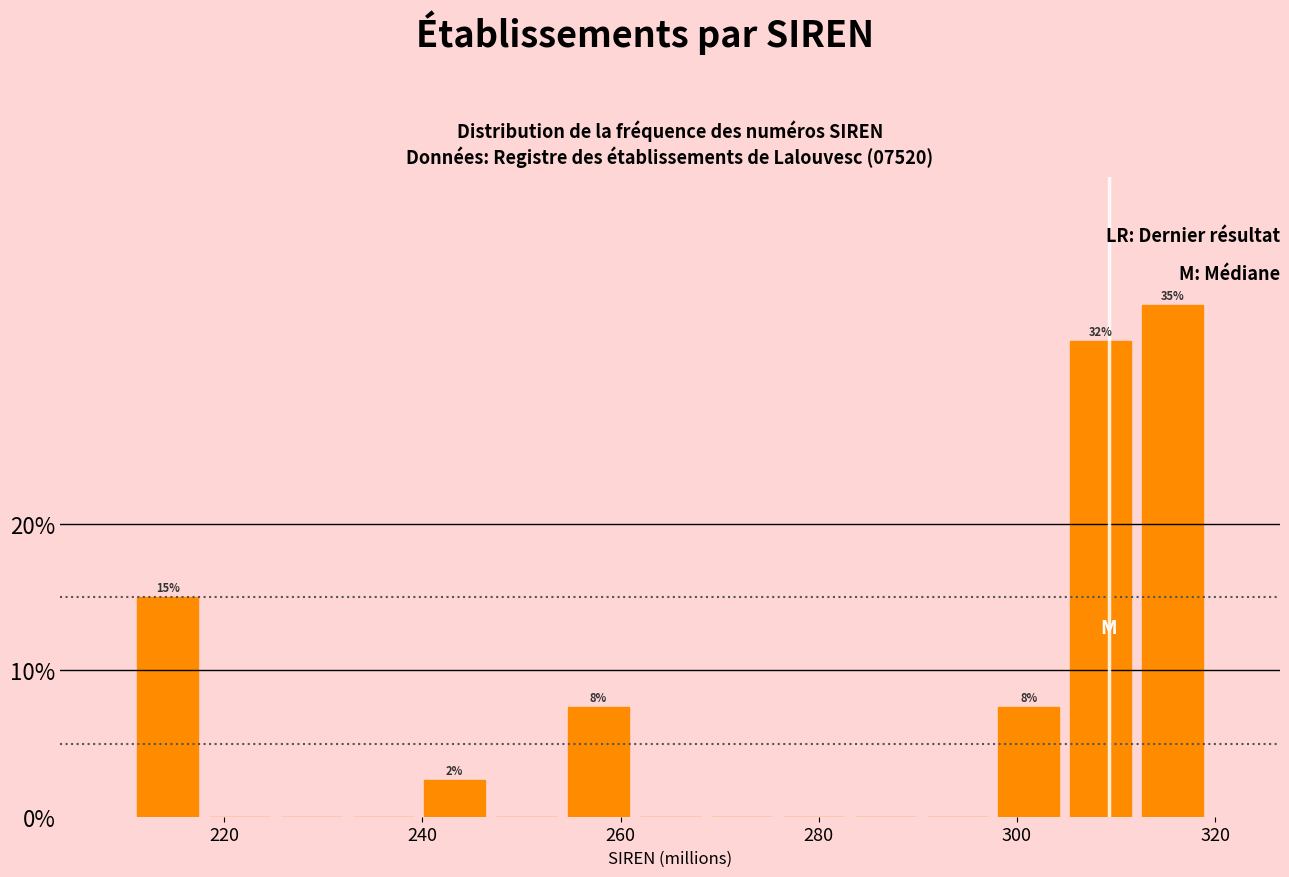

Around what value on the x-axis is the tallest bar? Give the approximate position of its centre, as read against the axis.

316